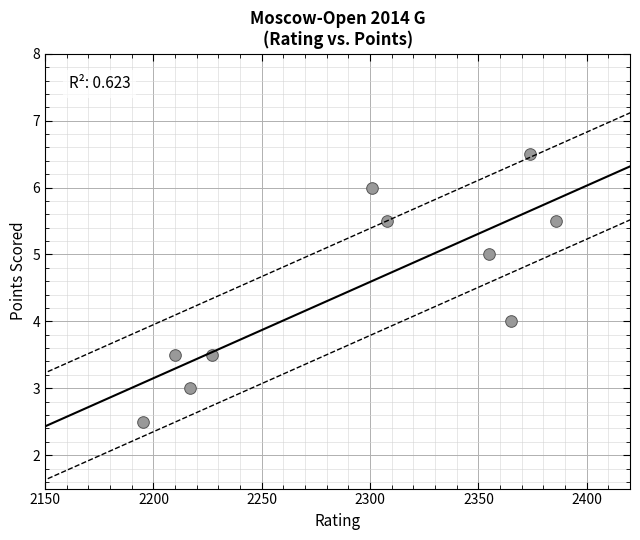

What is the range of Y values (max minus min)?

4.0